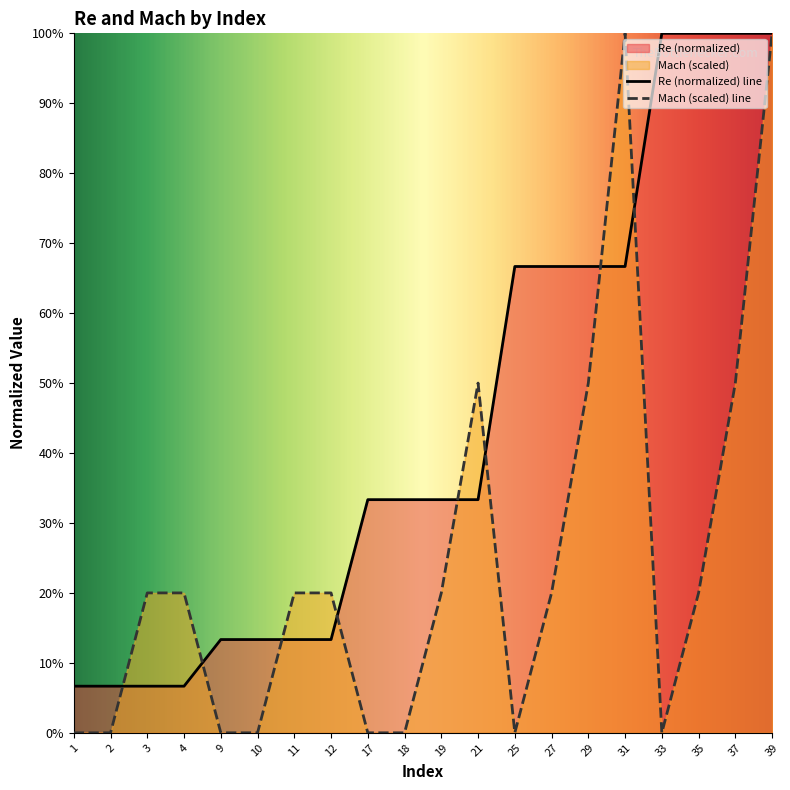

What is the value of the Re (normalized) point at the 2nd from the left?

0.1